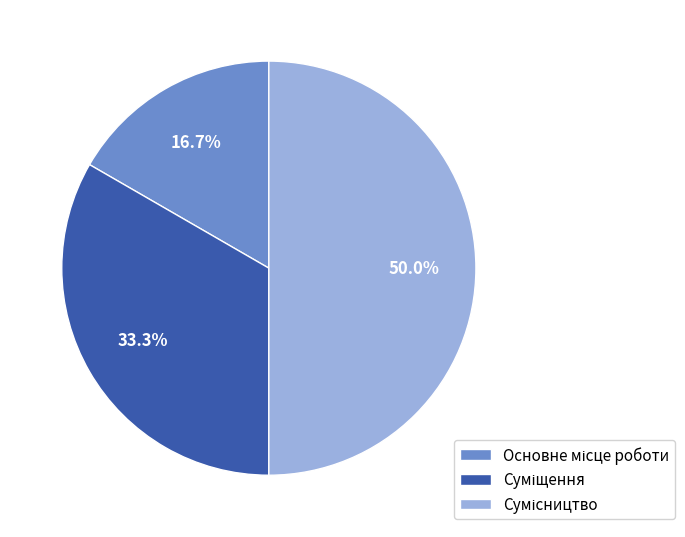

Count the number of slices in the pie.

3